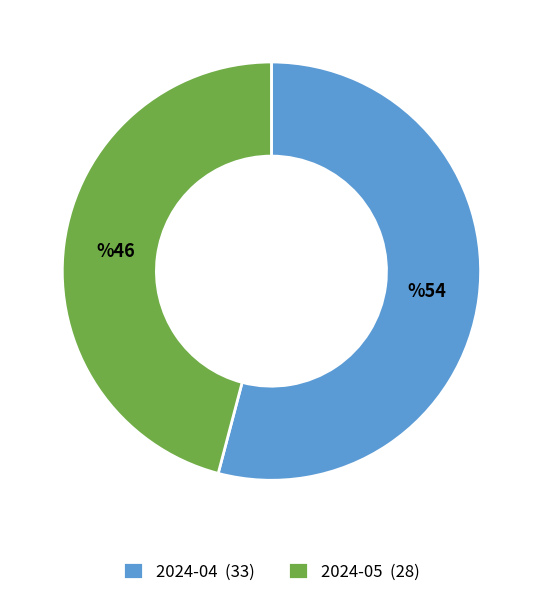

Which slice is the largest?

2024-04